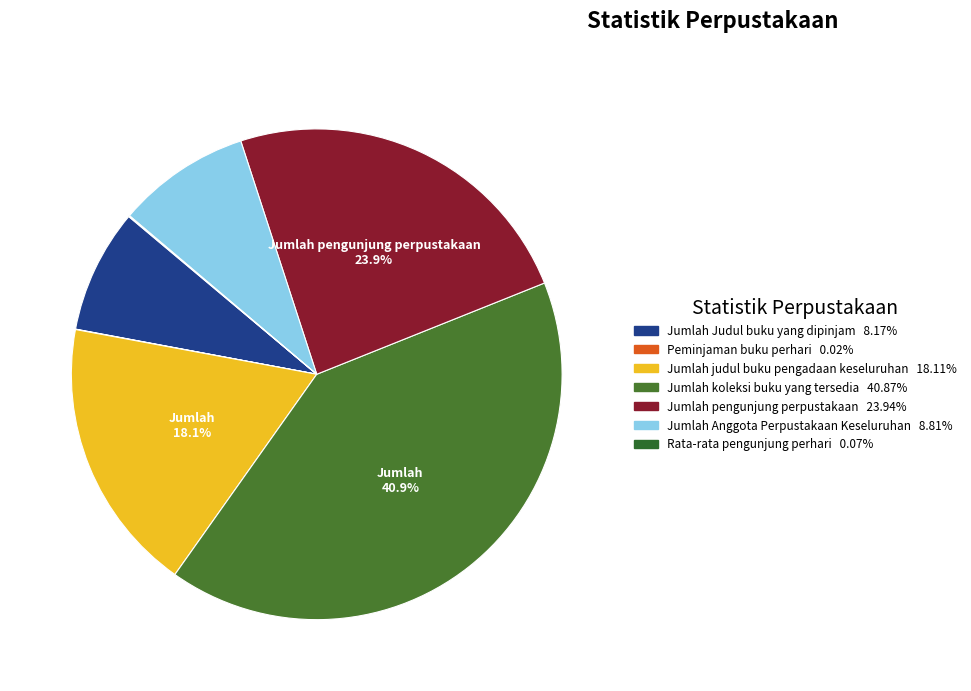

Which slice is the smallest?

Peminjaman buku perhari